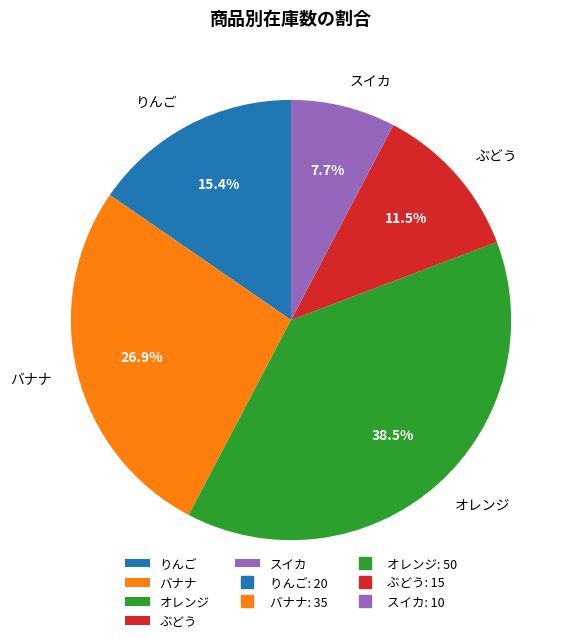

How many segments does this pie chart have?

5